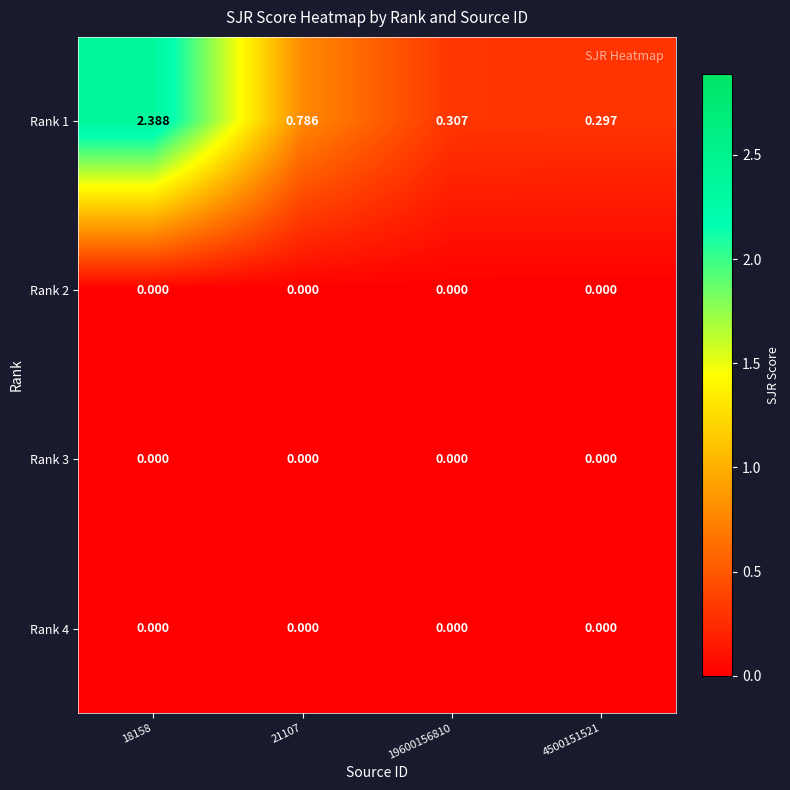

Is the value of Rank 2 at 19600156810 greater than the value of Rank 1 at 18158?

No